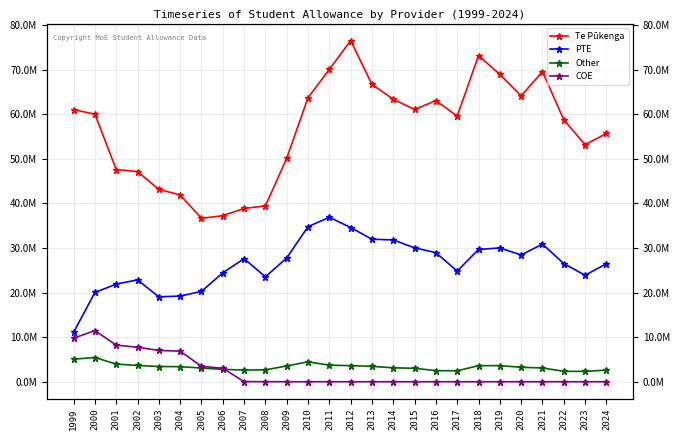

What is the value of the PTE point at the 12th from the left?

34782321